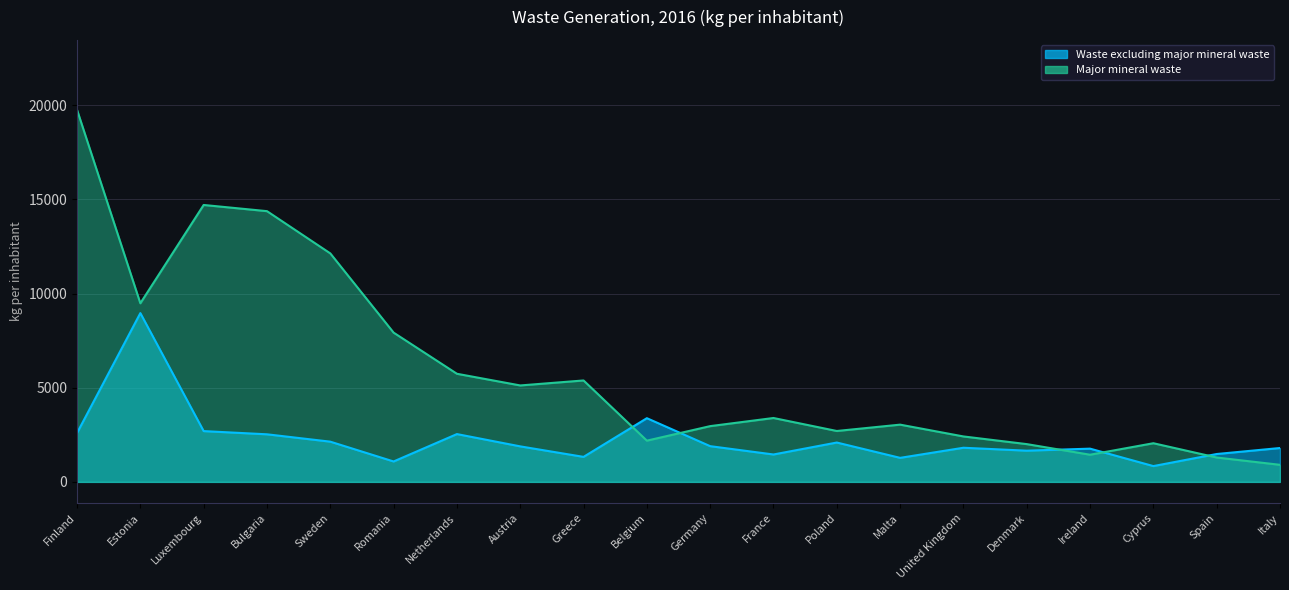

What is the difference between the Major mineral waste values at Greece and Sweden?

6749